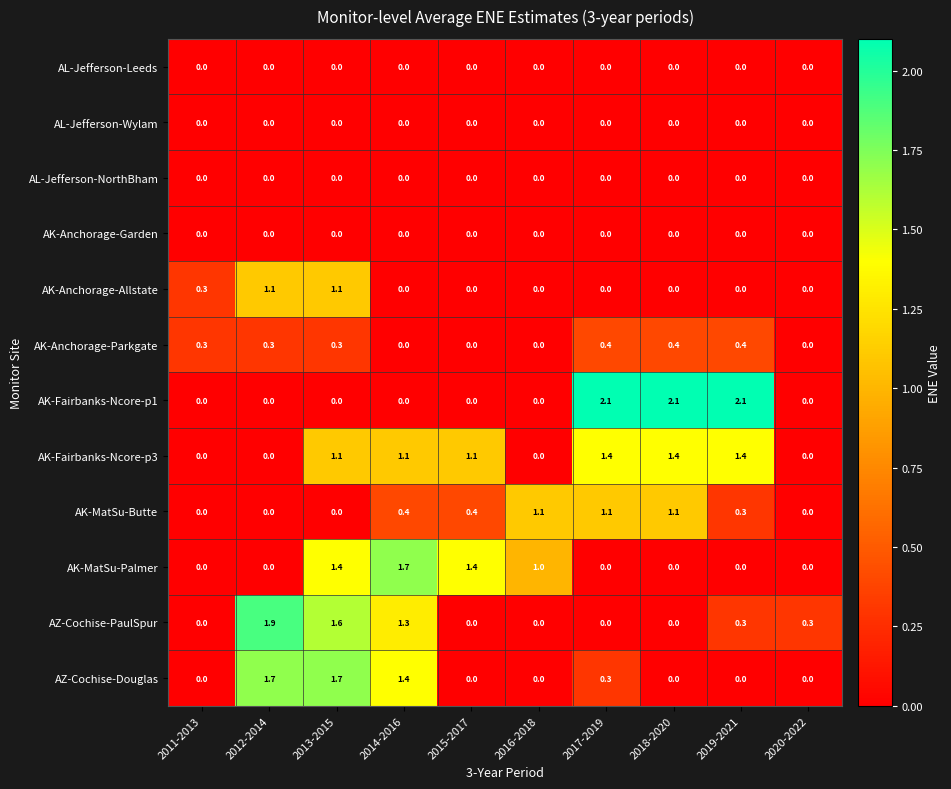

Which series changed the most between 2014-2016 and 2019-2021?

AK-Fairbanks-Ncore-p1